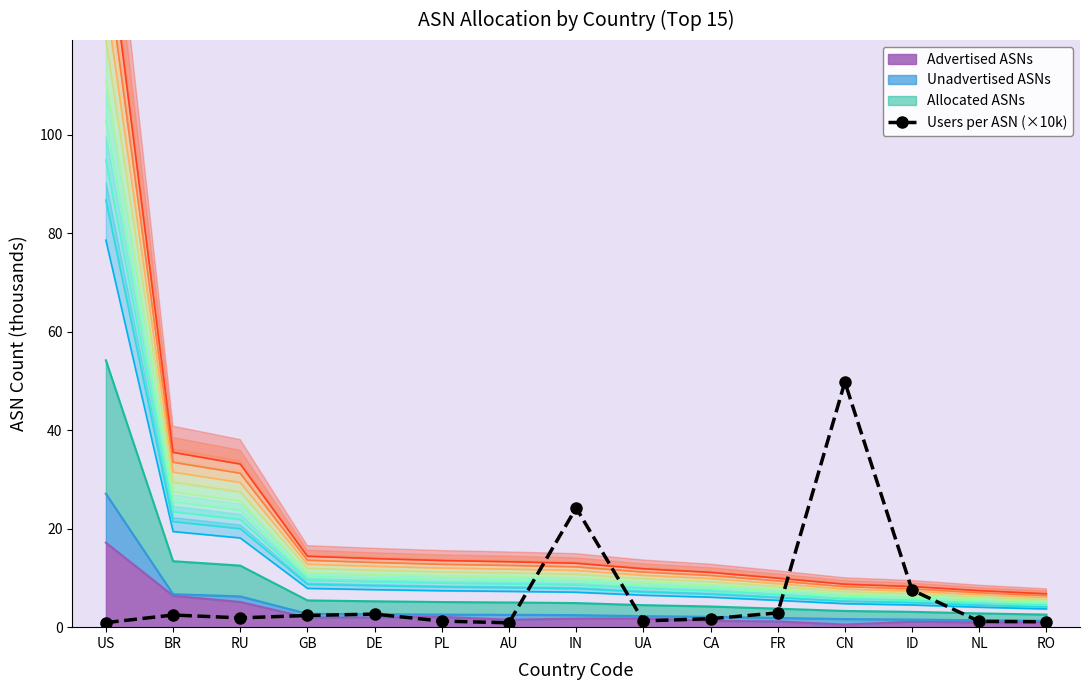

True or false: the data shows 0.9 at US.

True